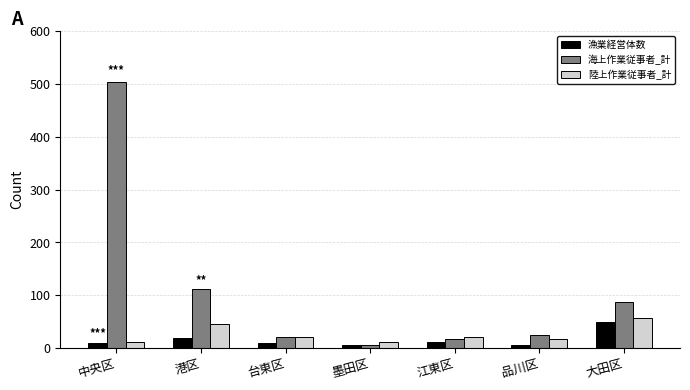

What is the difference between the highest and lowest values at 港区?

92